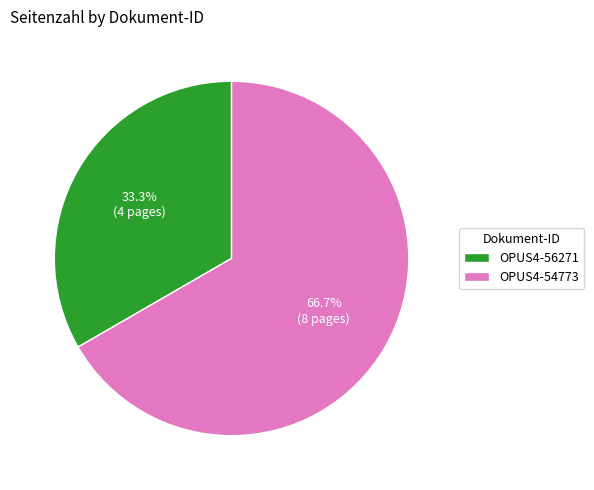

To the nearest percent, what is the combined percentage of OPUS4-54773 and OPUS4-56271?

100%